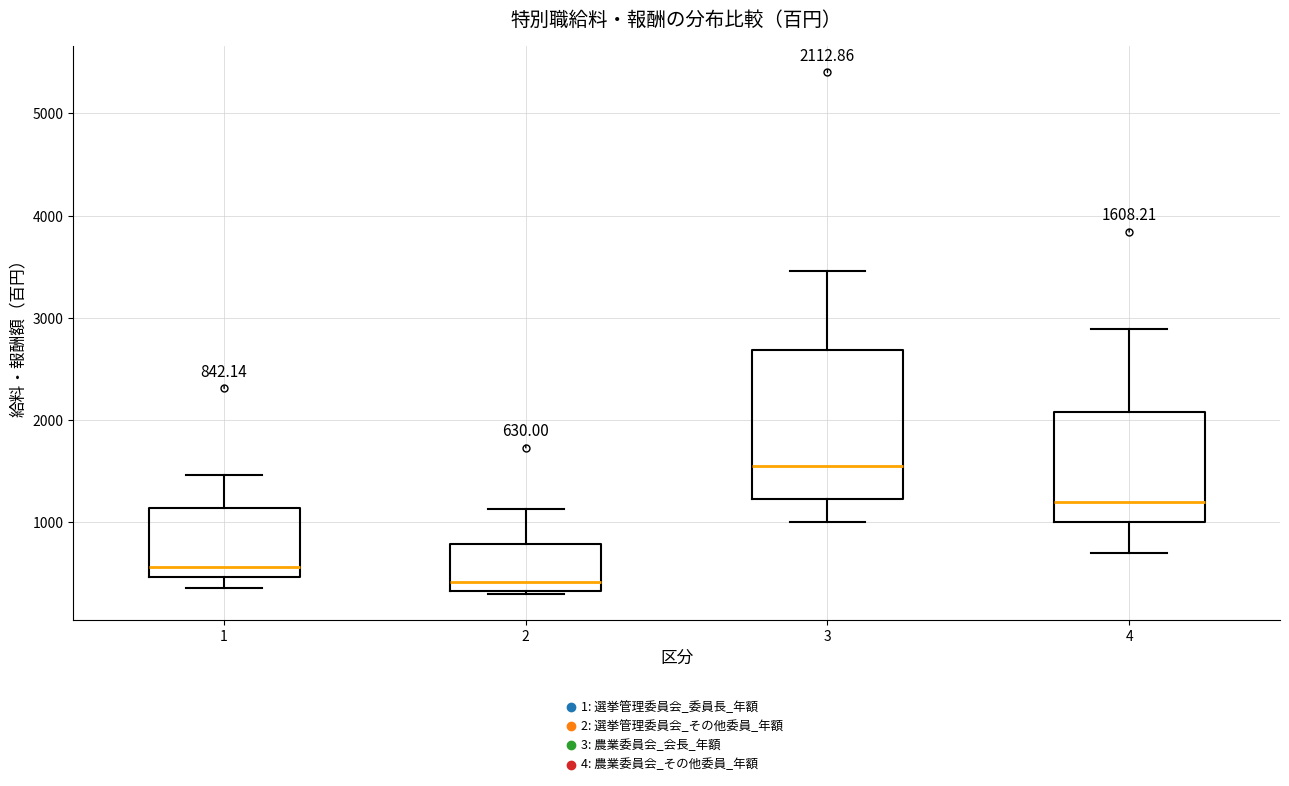

Which box is the tallest, from its lower edge to its upper edge?

3